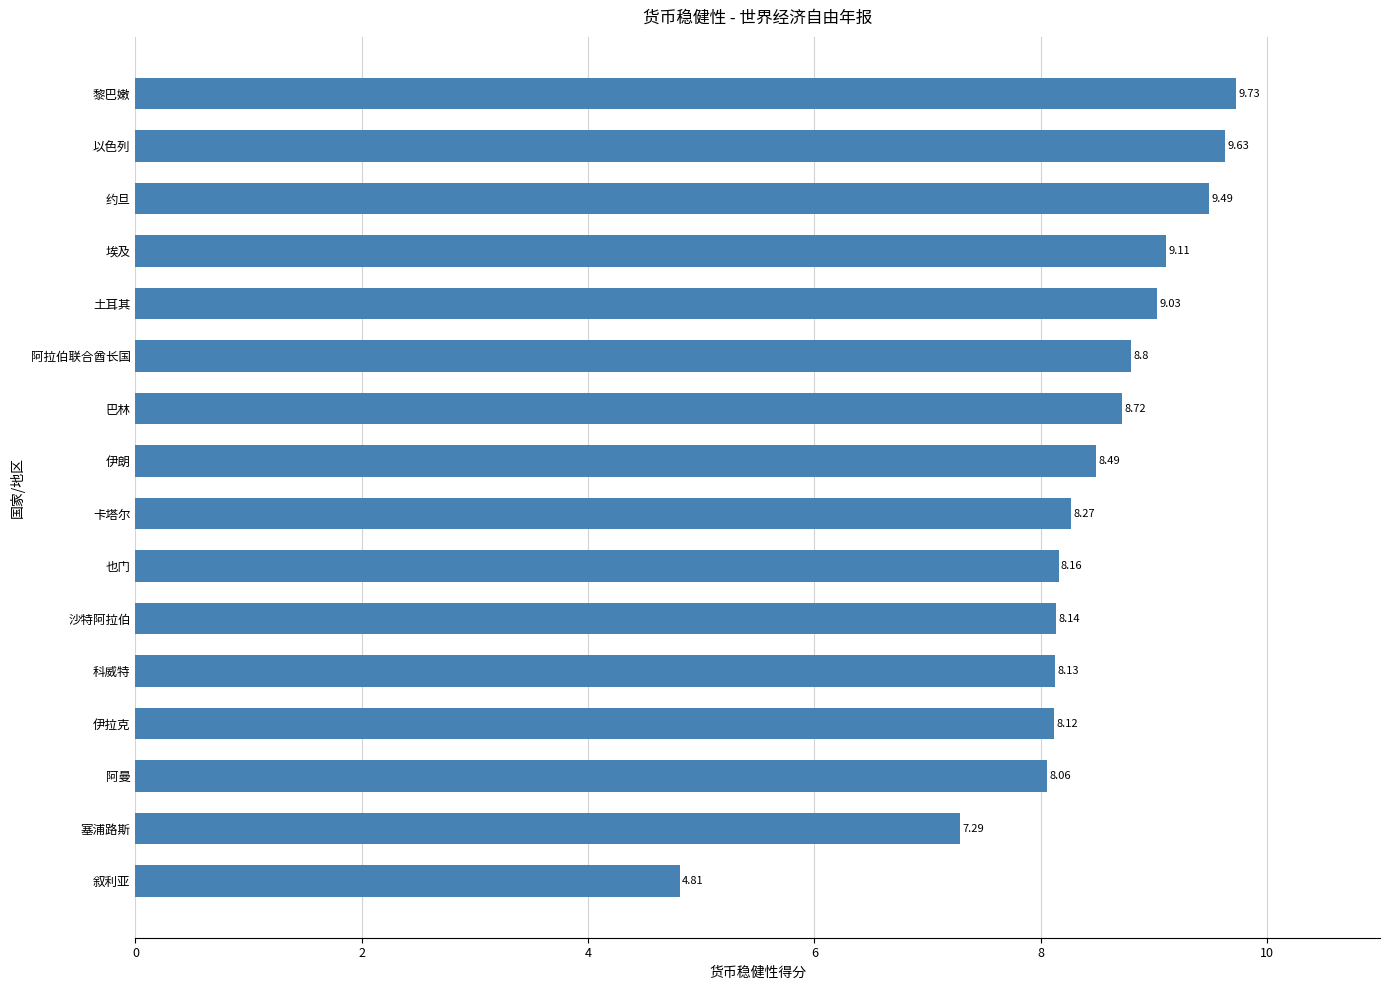

Where is the data nearest to the value 7?

塞浦路斯